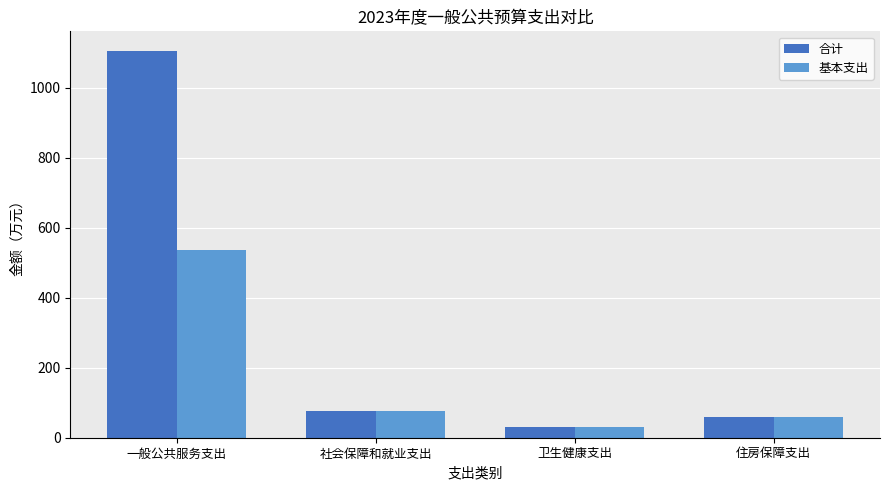

Does the chart contain stacked bars?

No